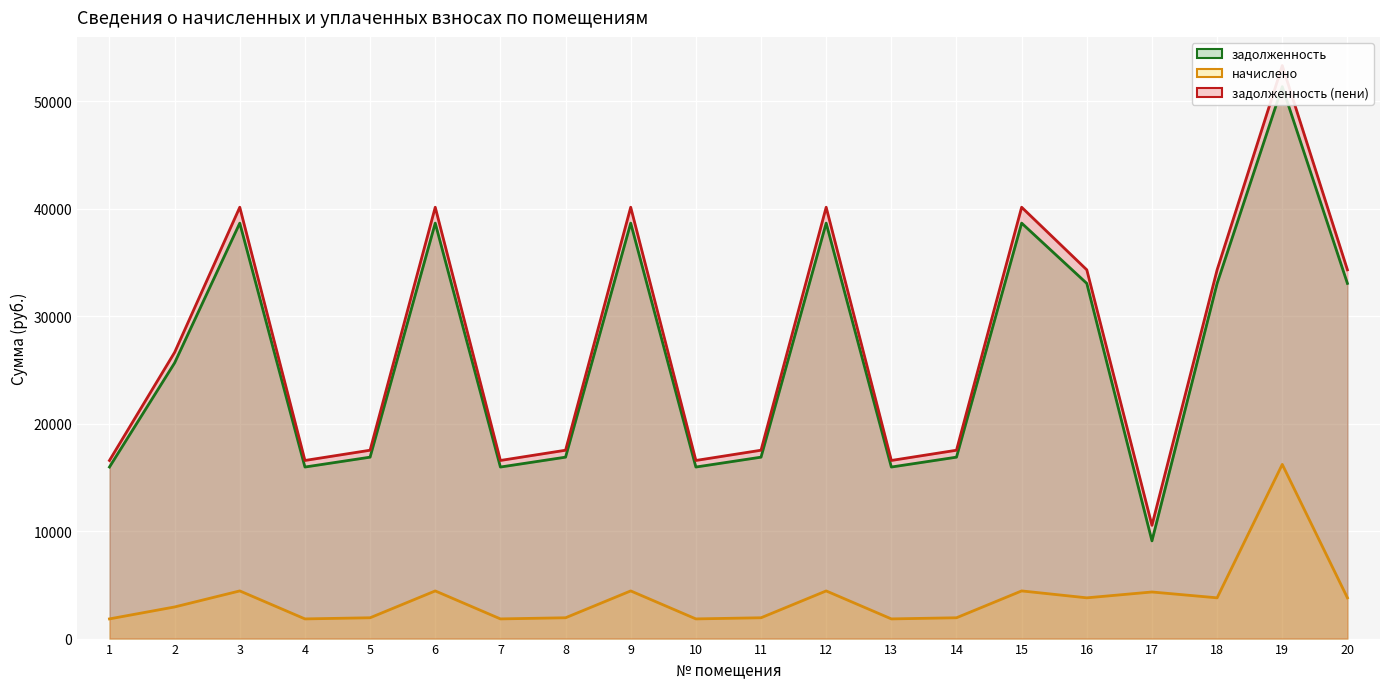

At which label is задолженность (пени) closest to 31921?

16